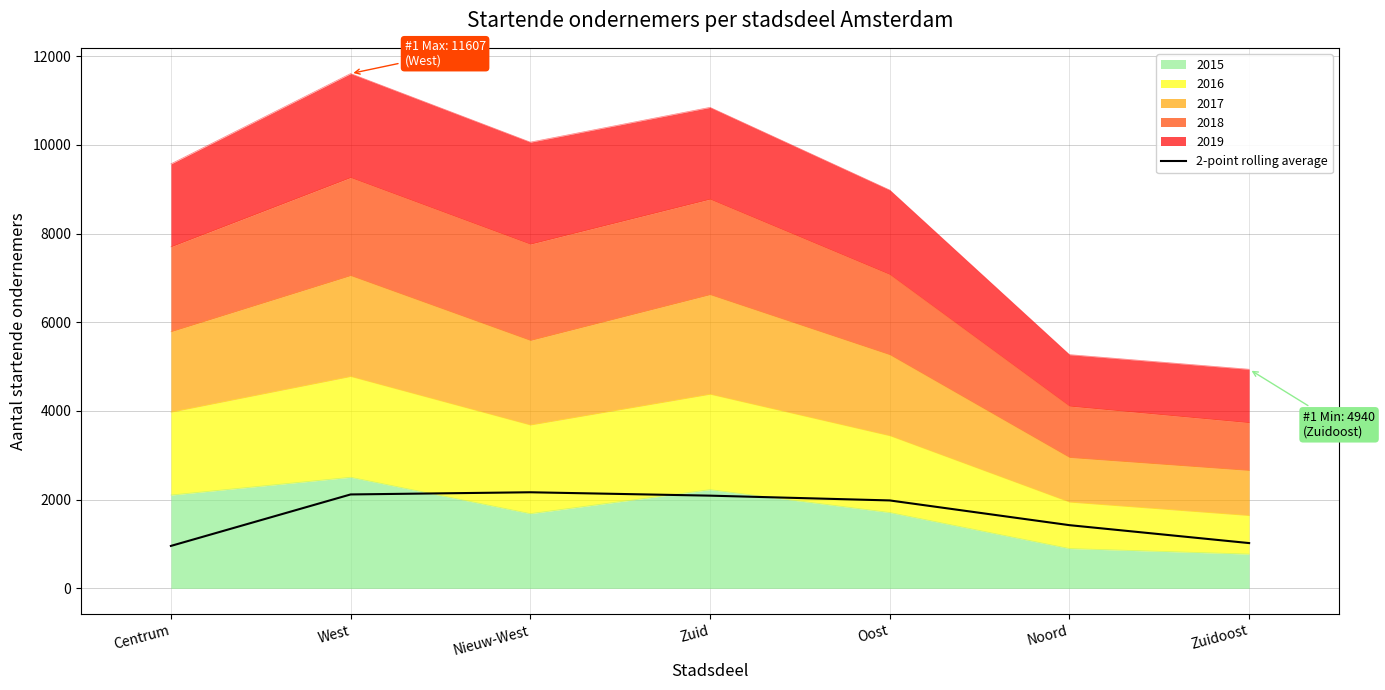

Reading left to right, extract all data points from this chart.

957.0	2117.7	2166.8	2090.6	1982.6	1425.1	1021.0